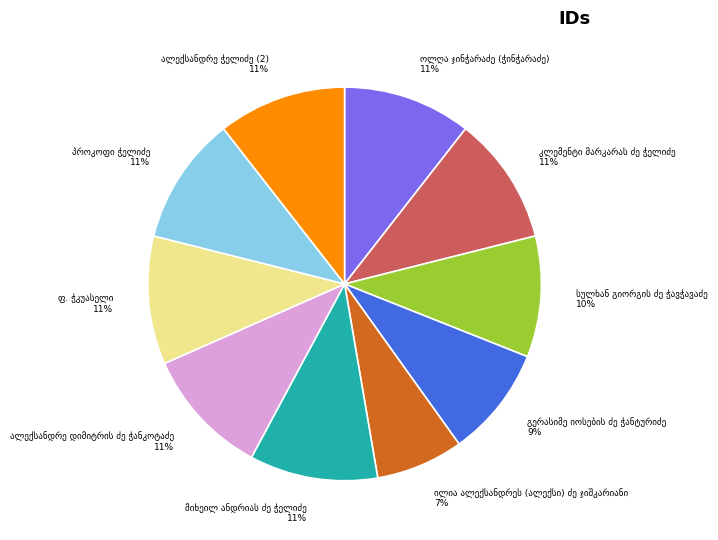

To the nearest percent, what is the average slice percentage?

10%